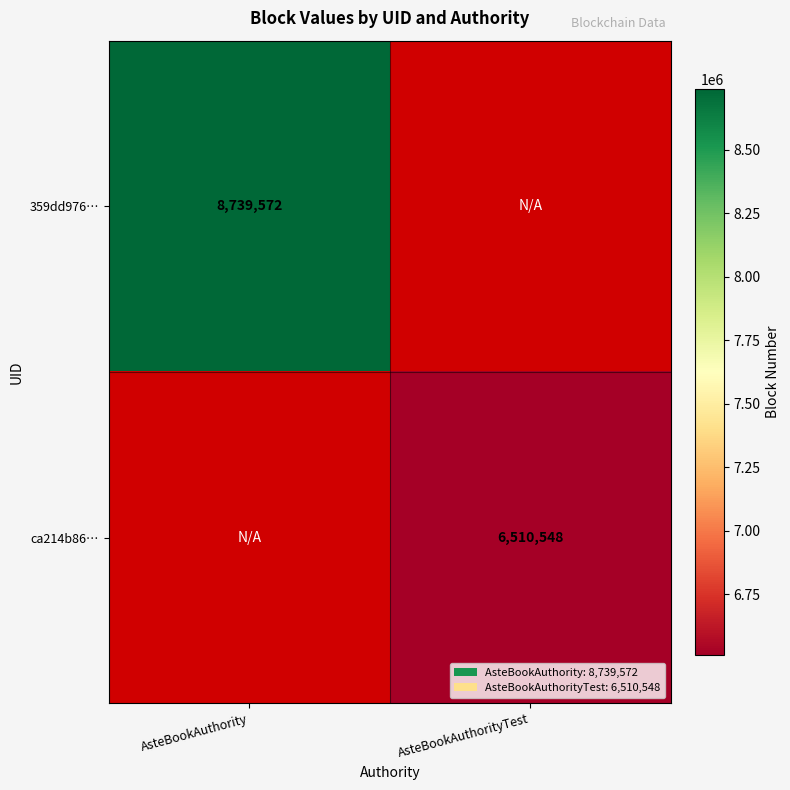

What is the greatest value displayed?

8739572.0